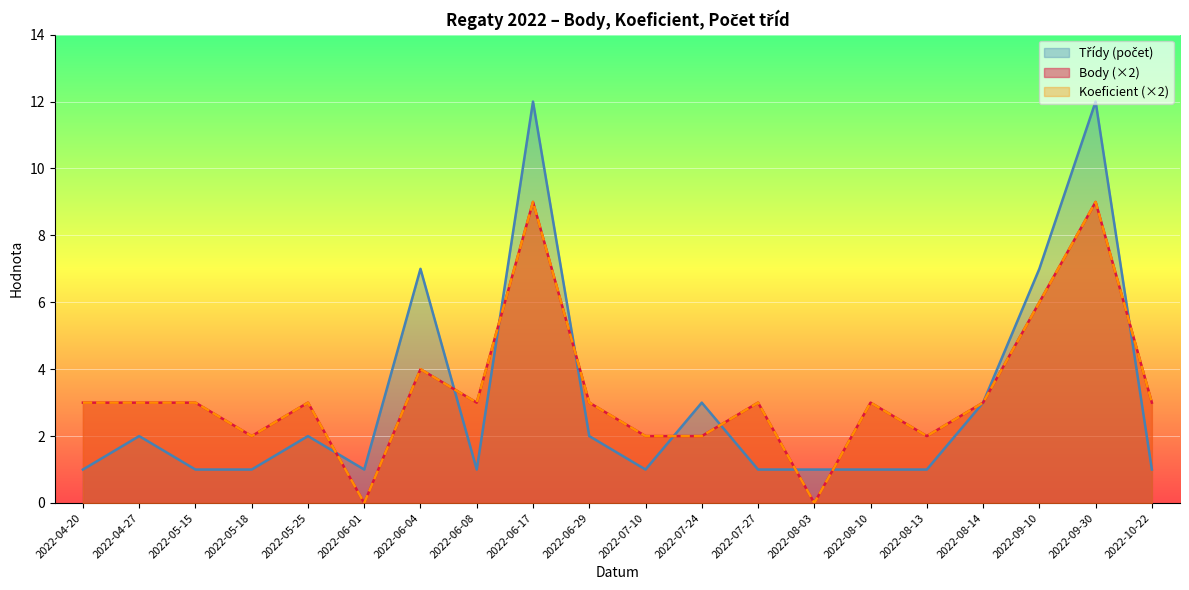

True or false: Koeficient and Body cross at least once.

False